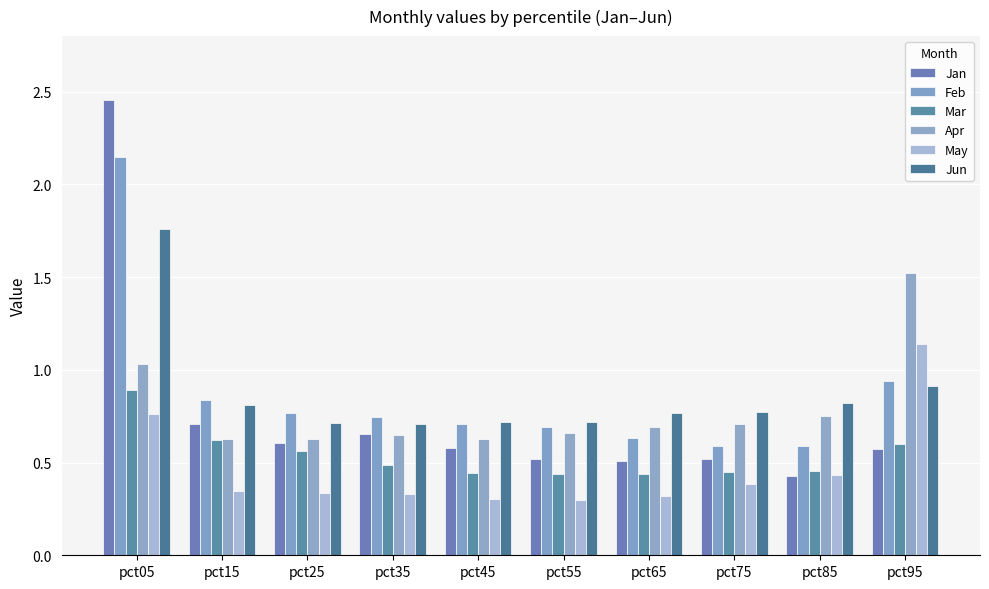

What is the sum of the Apr values at pct75 and pct25?

1.3